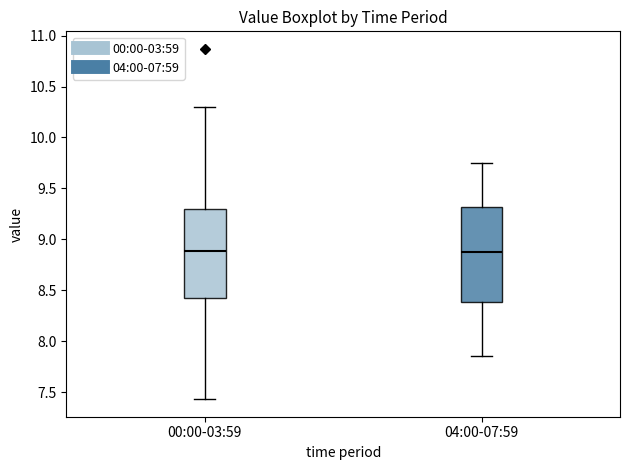

Reading left to right, read every box against the y-axis: the position of its median line, the range the box covers, and the ends of its whiskers. The values are not printed on the chart, so give them approximately, as read against the axis.

00:00-03:59: median 8.90, box 8.40 to 9.30, whiskers 7.45 to 10.30
04:00-07:59: median 8.90, box 8.40 to 9.30, whiskers 7.85 to 9.75